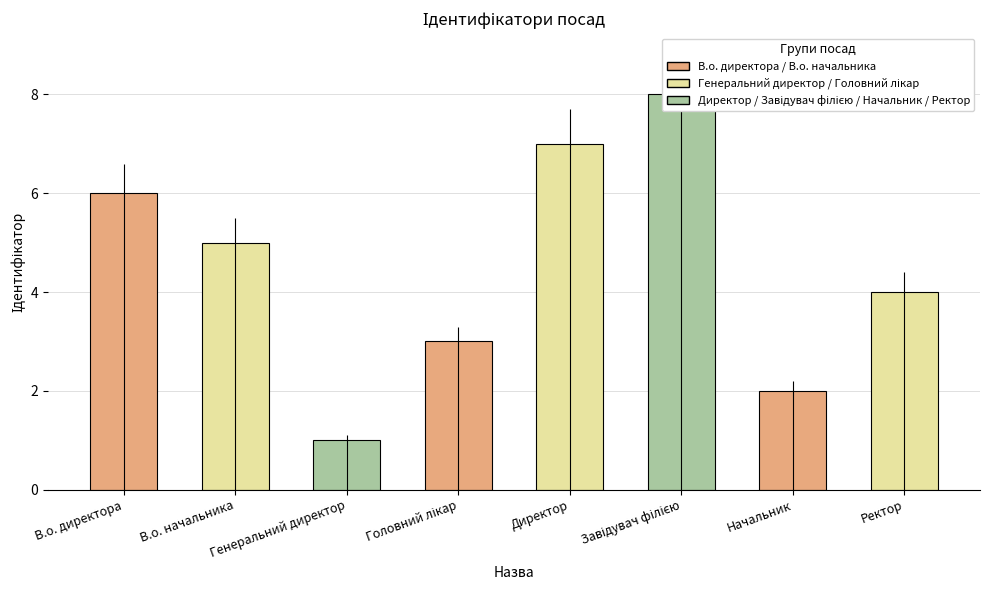

Which label corresponds to the largest value in the chart?

Завідувач філією